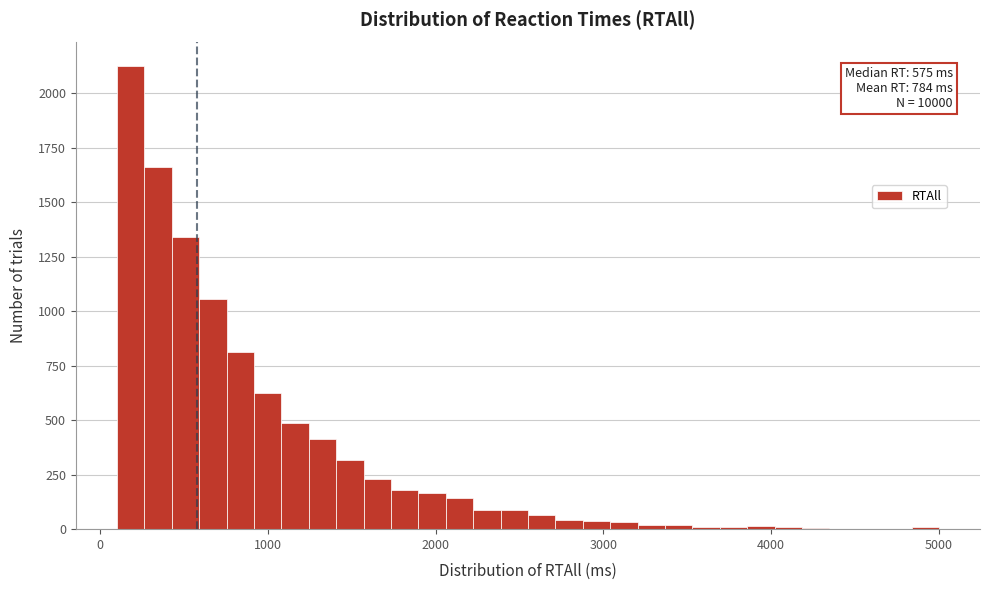

Read against the x-axis, roughly where is the centre of the tallest bar?

200